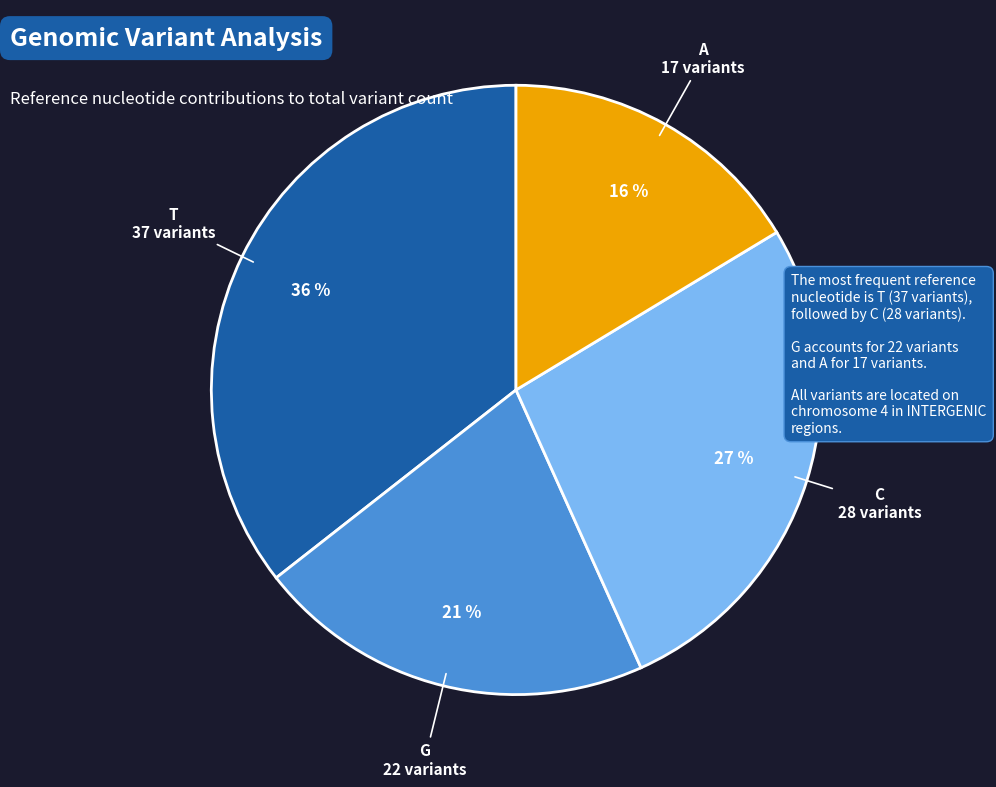

To the nearest percent, what is the average slice percentage?

25%